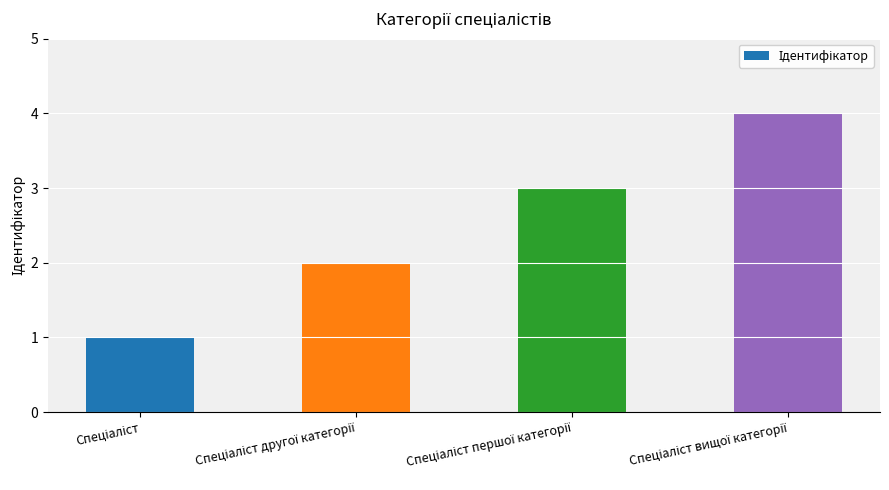

What is the difference between the maximum and minimum values?

3